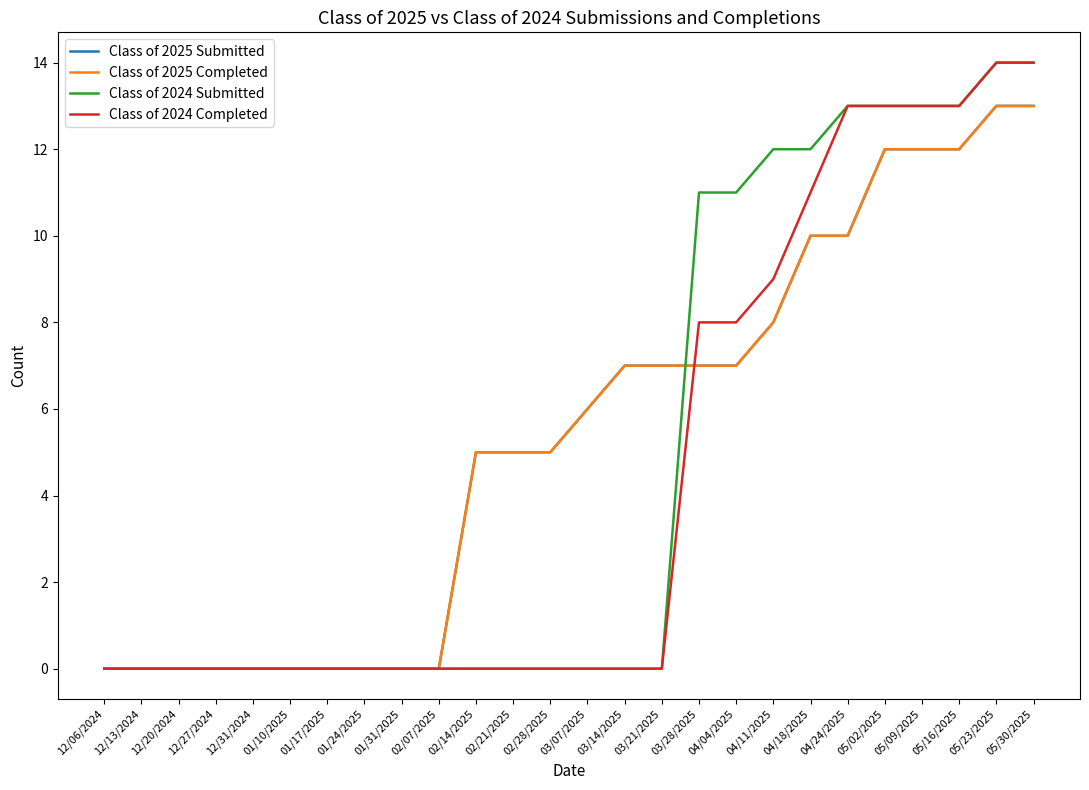

List the series in order of their peak value, lowest first.

Class of 2025 Submitted, Class of 2025 Completed, Class of 2024 Submitted, Class of 2024 Completed